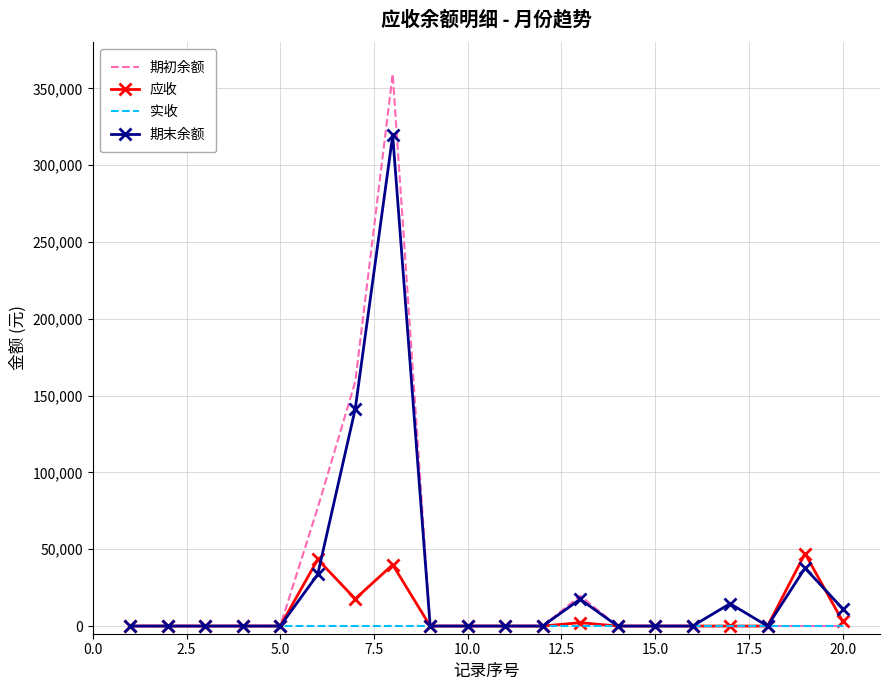

What are all the series names shown in the legend?

期初余额, 应收, 实收, 期末余额